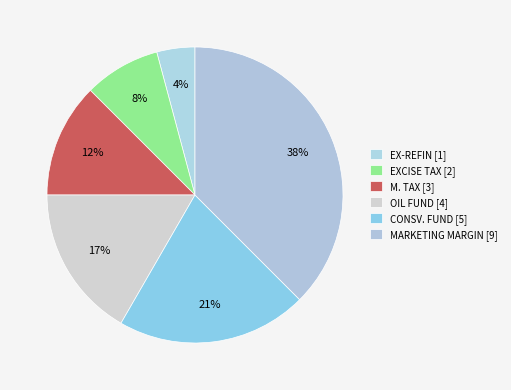

What is the change in value from OIL FUND to MARKETING MARGIN?

+5